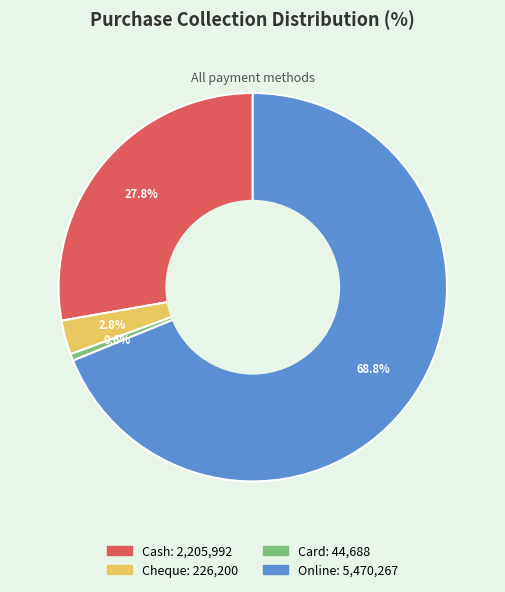

Rank the categories by value from lowest to highest.

Card, Cheque, Cash, Online